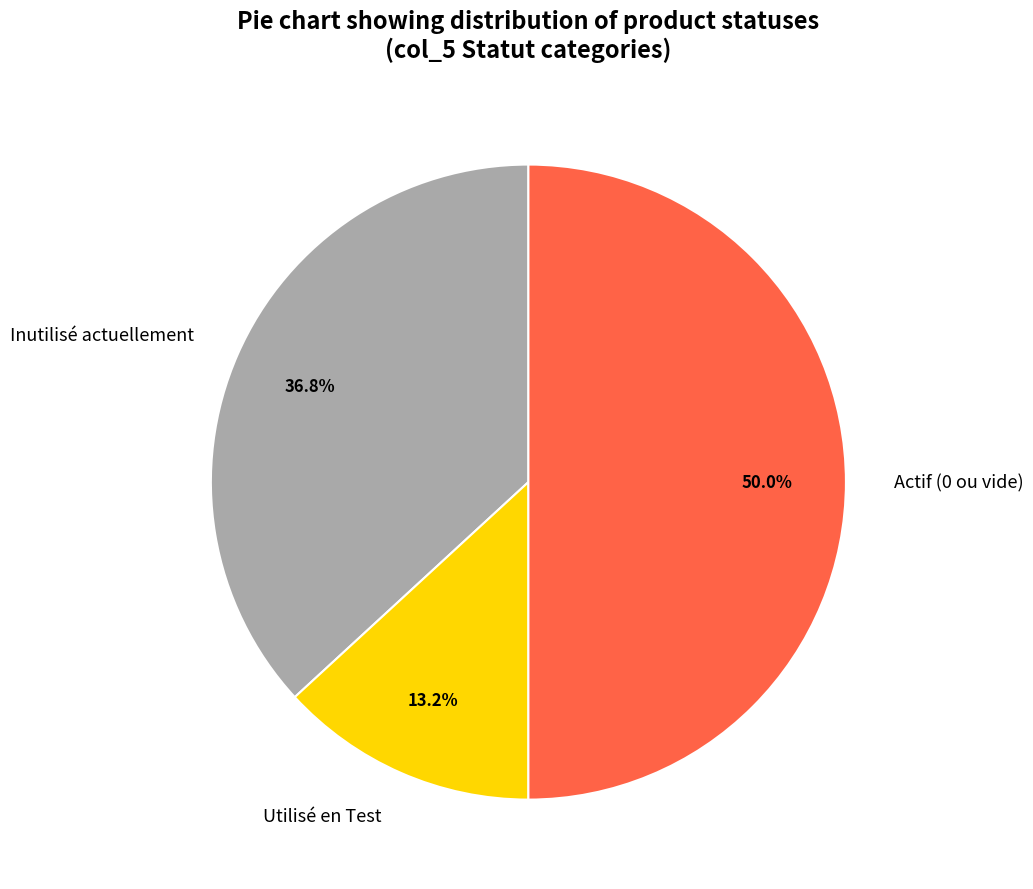

Does Inutilisé actuellement represent more than half of the total?

No